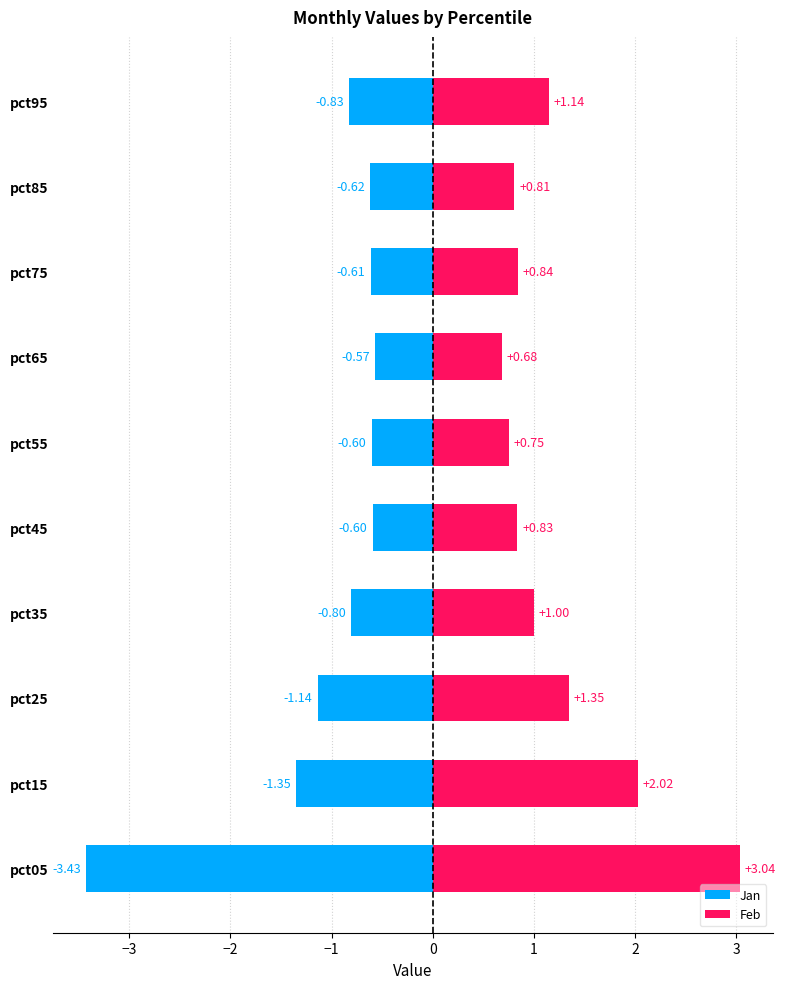

Between pct35 and pct05, which is larger?

pct35